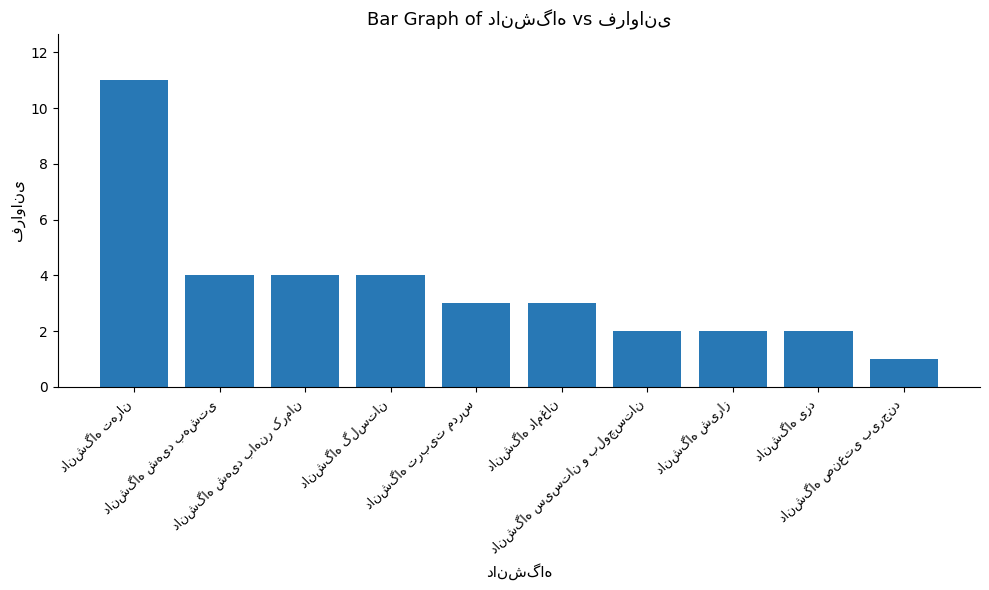

What is the sum of all values?

36